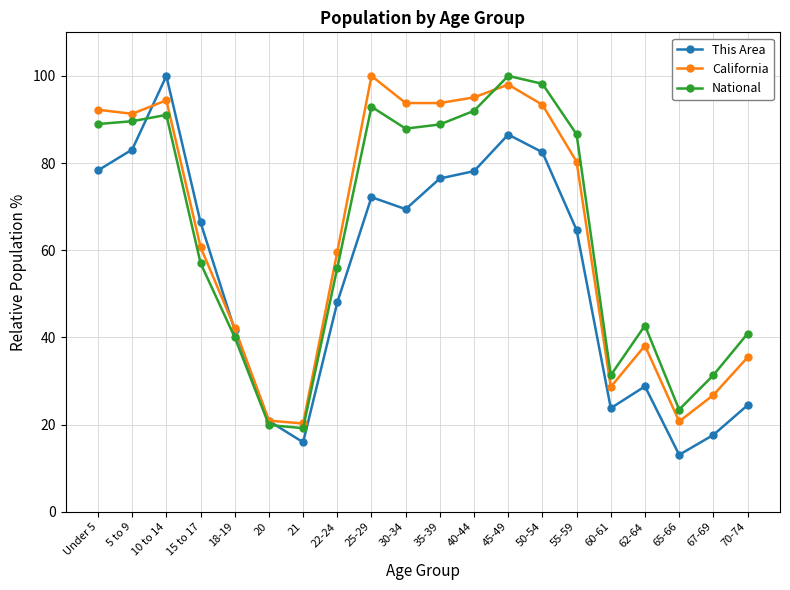

How many data points in California are above 80?

10